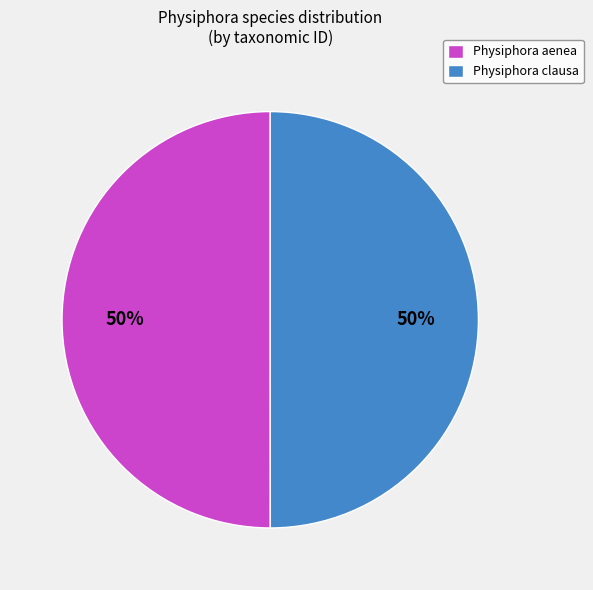

To the nearest percent, what is the combined percentage of Physiphora aenea and Physiphora clausa?

100%